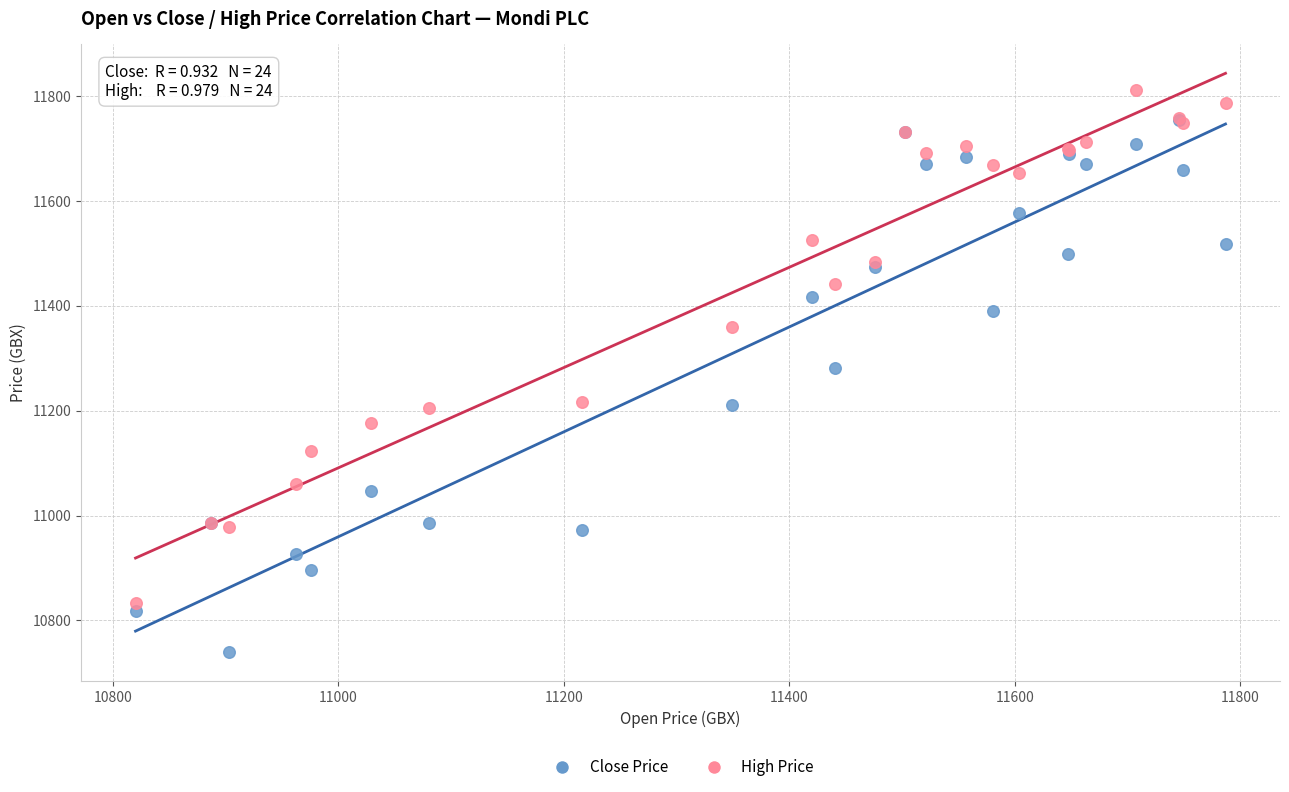

Which series has the widest spread of Y values?

Close Price